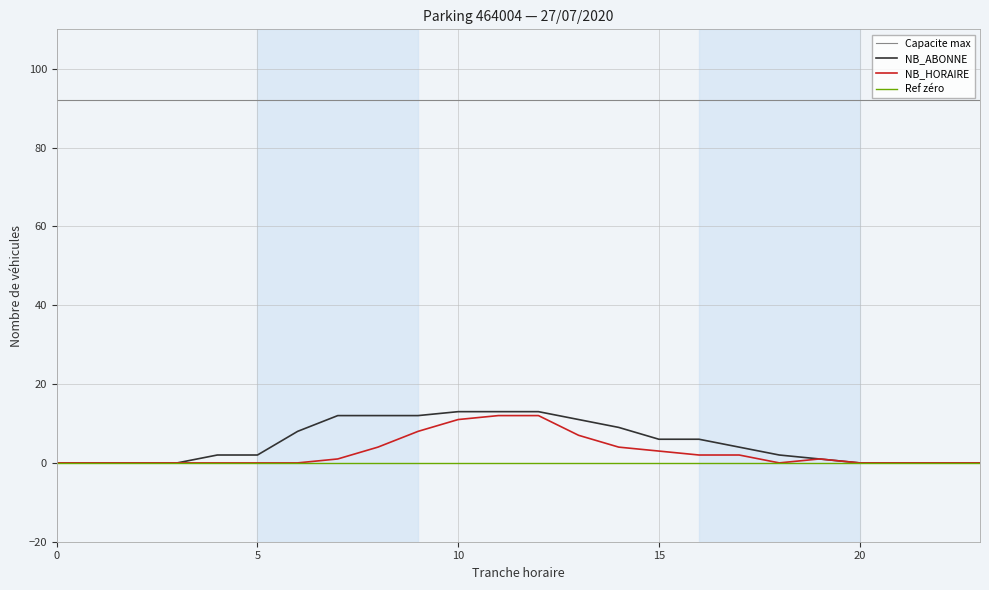

Is it true that NB_ABONNE equals 6 at 15?

True